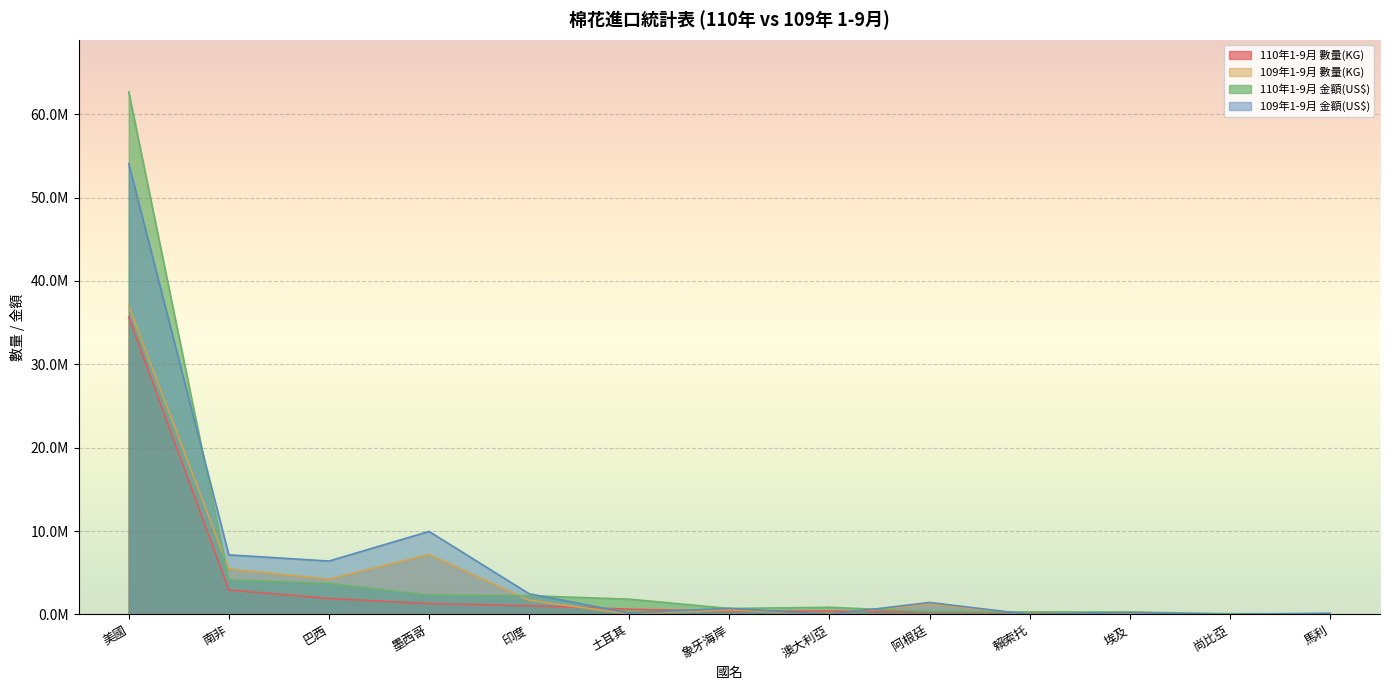

Where is the first local minimum for 109年1-9月 金額(US$)?

巴西